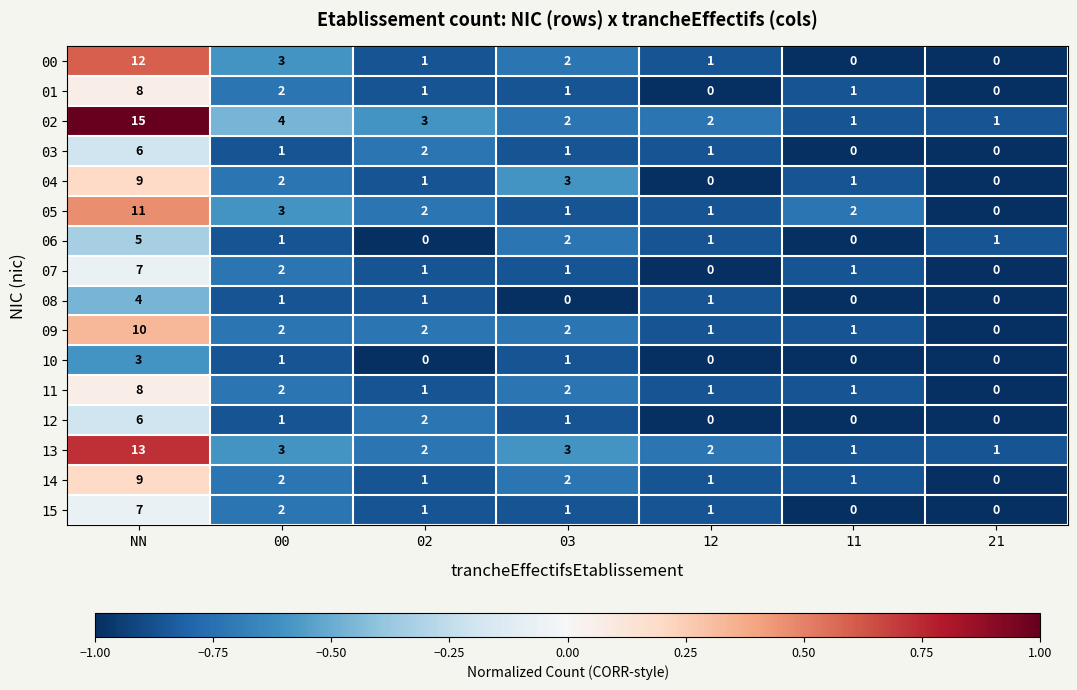

At which label does 15 first exceed 1?

NN